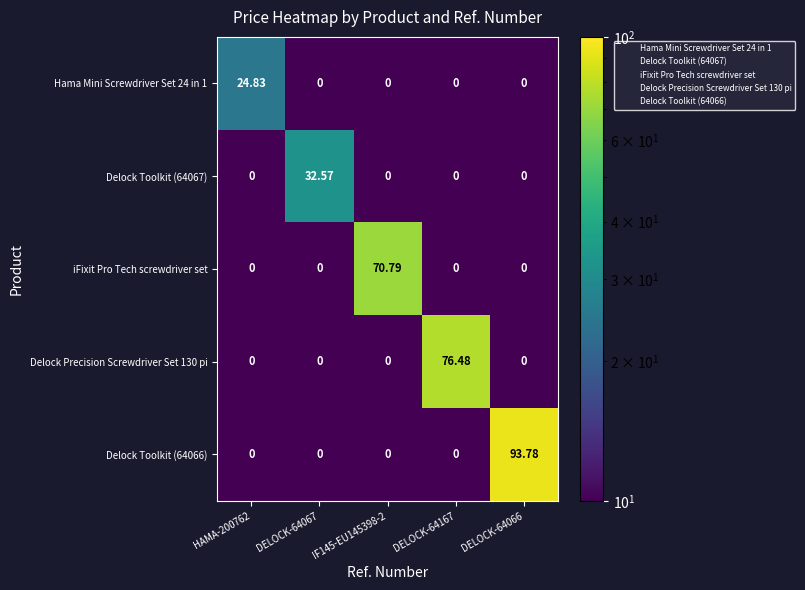

At which category is the sum across all series the highest?

DELOCK-64066